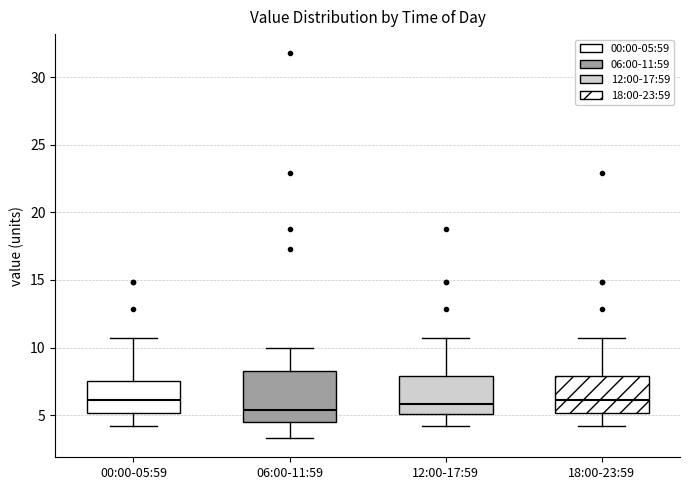

Where is the upper edge of the box for 06:00-11:59 on the y-axis? The values are not printed on the chart, so give them approximately, as read against the axis.

8.5